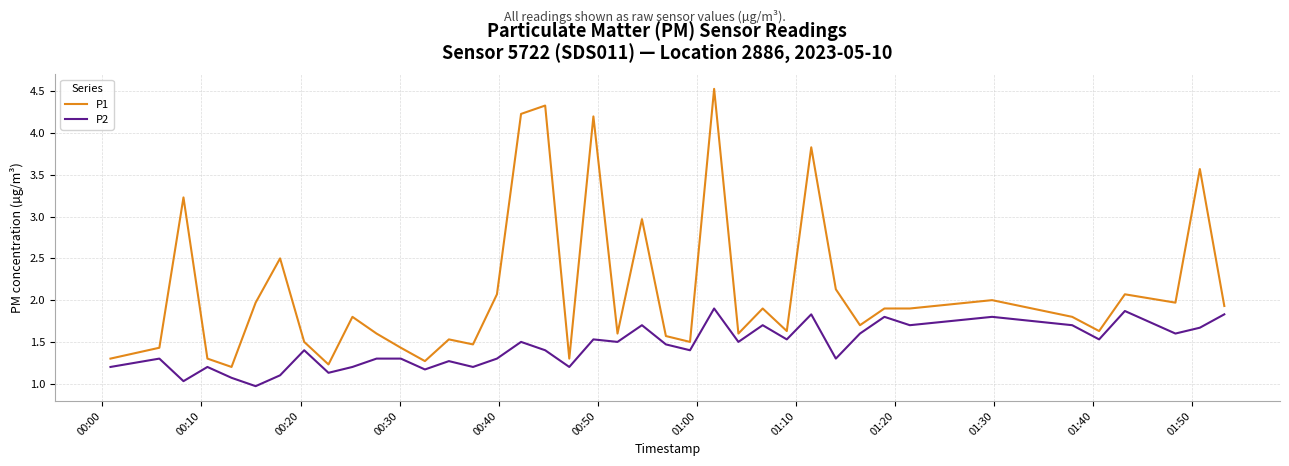

True or false: P1 and P2 intersect in this chart.

False